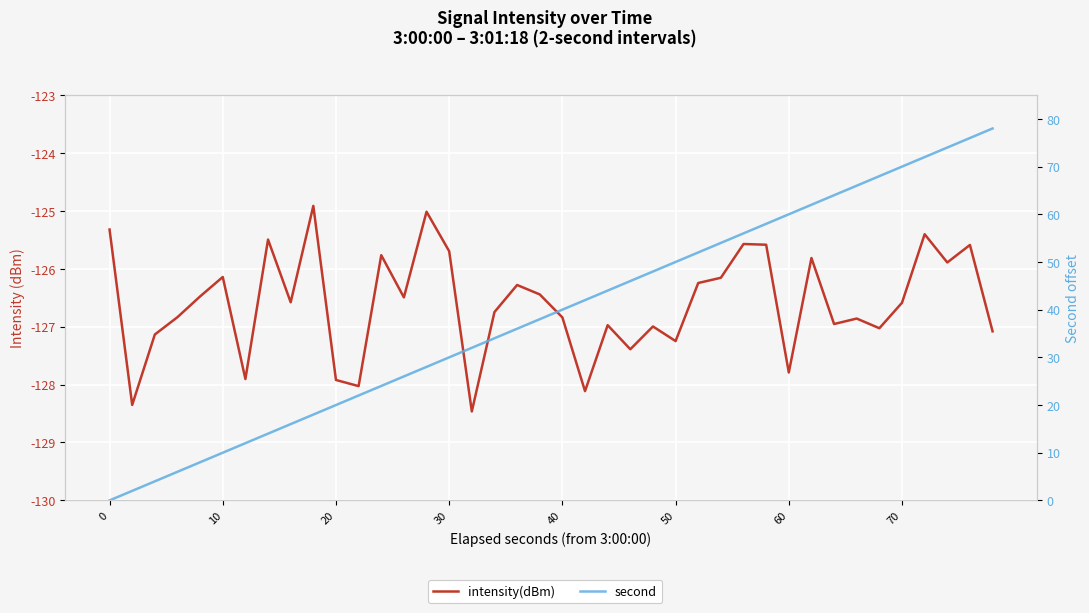

What is the difference between the highest and lowest values at 12?

149.8